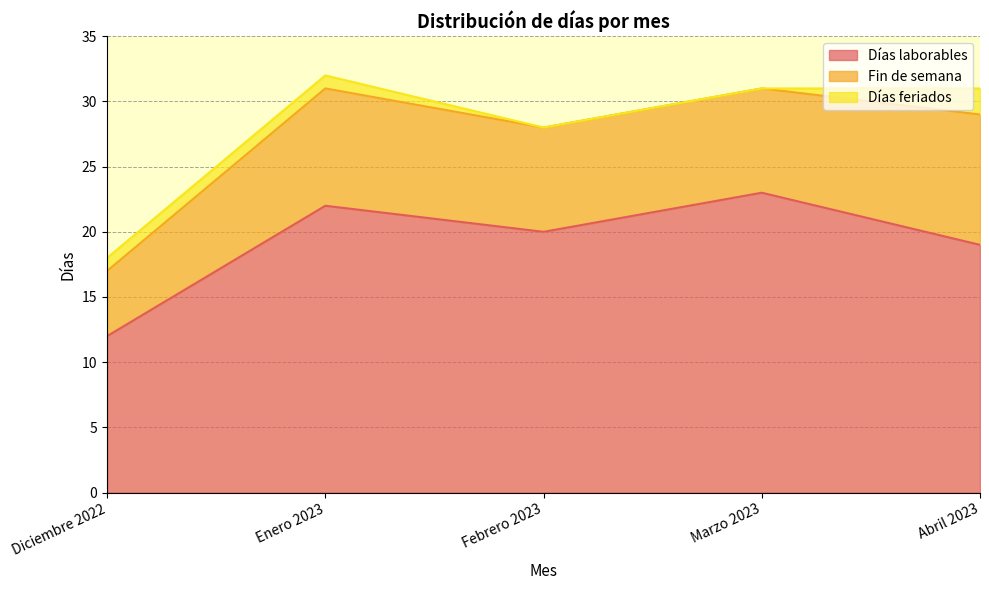

At which label does Días feriados reach its peak?

Abril 2023